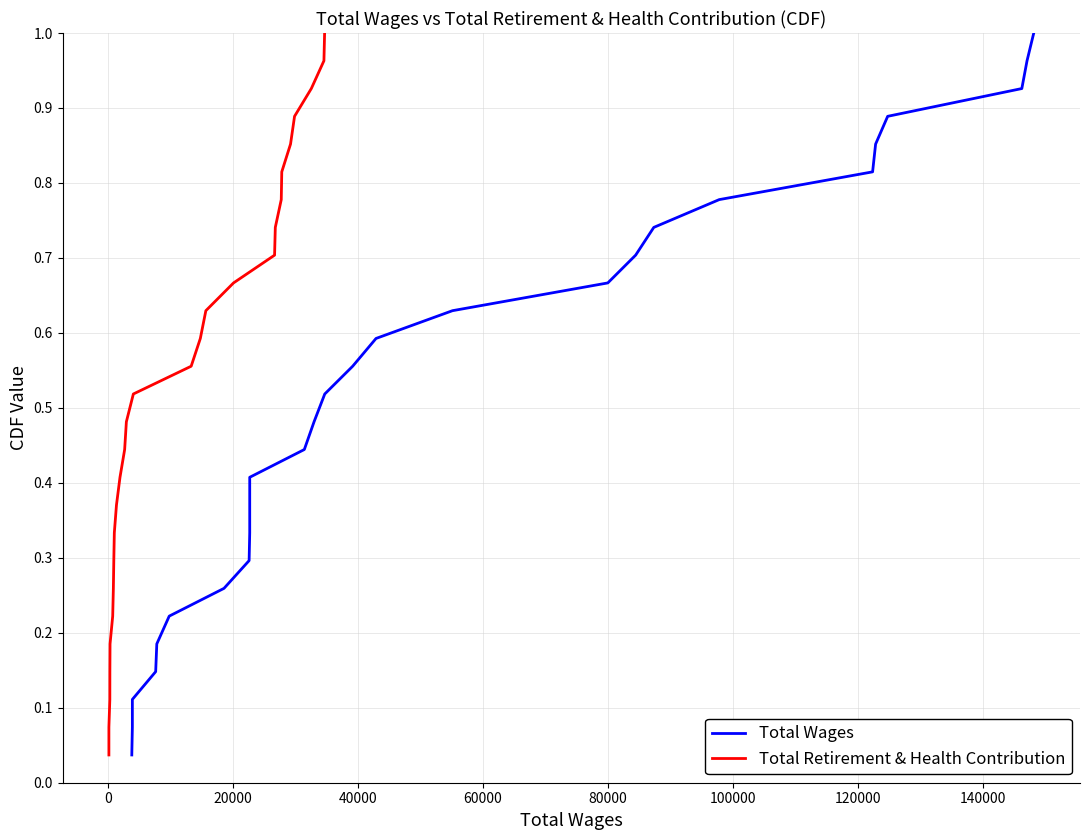

True or false: Total Retirement & Health Contribution and Total Wages cross at least once.

False